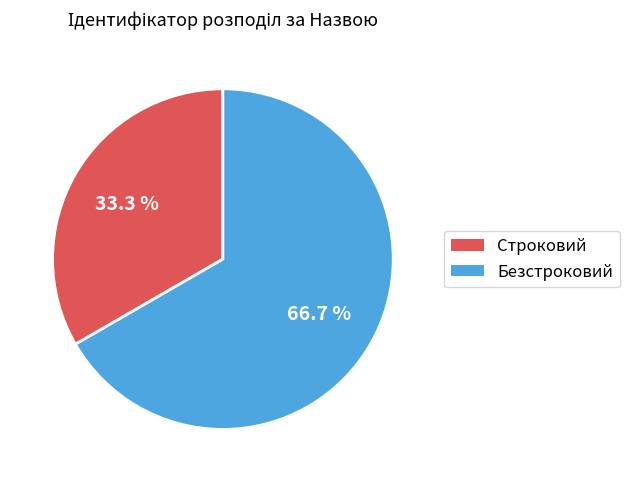

Which category has the biggest portion of the pie?

Безстроковий